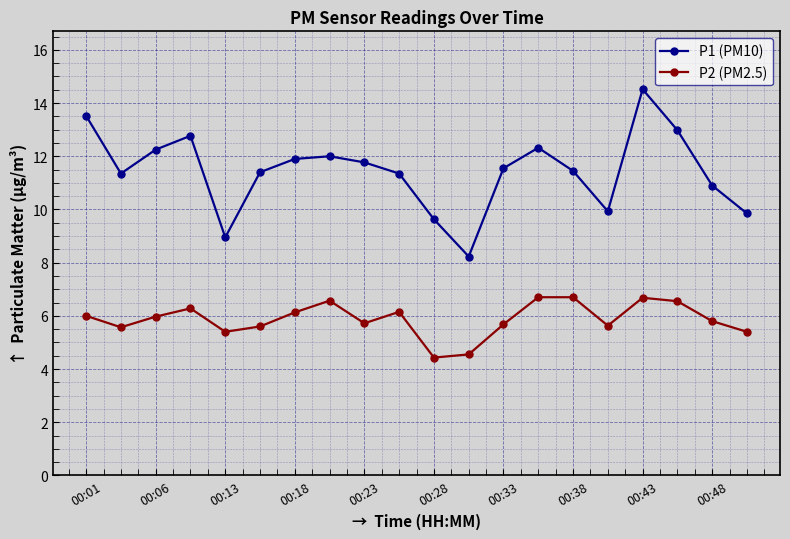

Rank the series by their average value, from lowest to highest.

P2 (PM2.5), P1 (PM10)